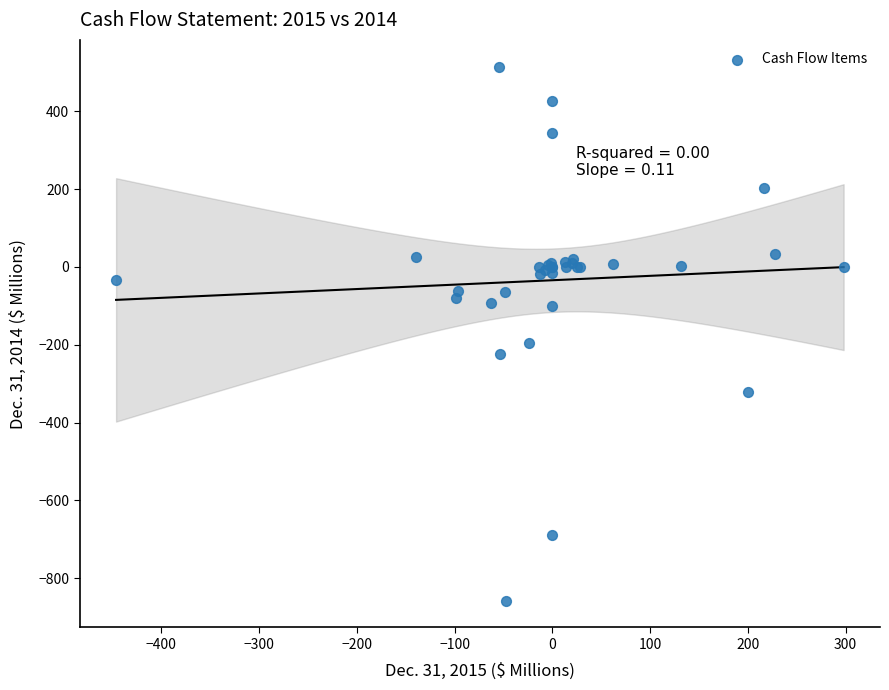

What Y value in the scatter plot is closest to -171?

-196.5